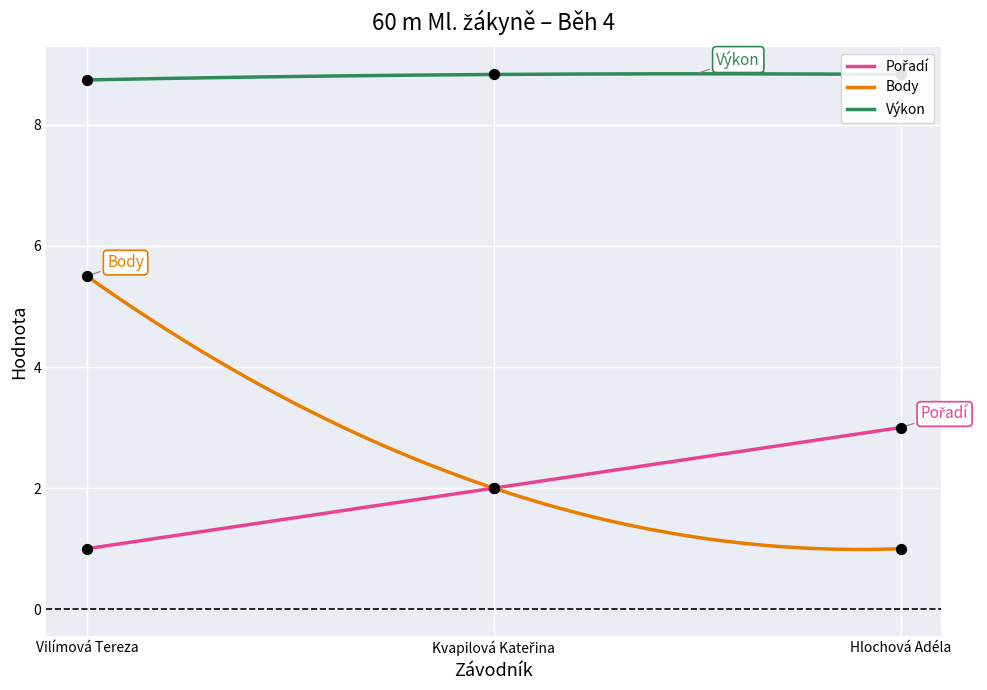

At which category is the sum across all series the highest?

Vilímová Tereza